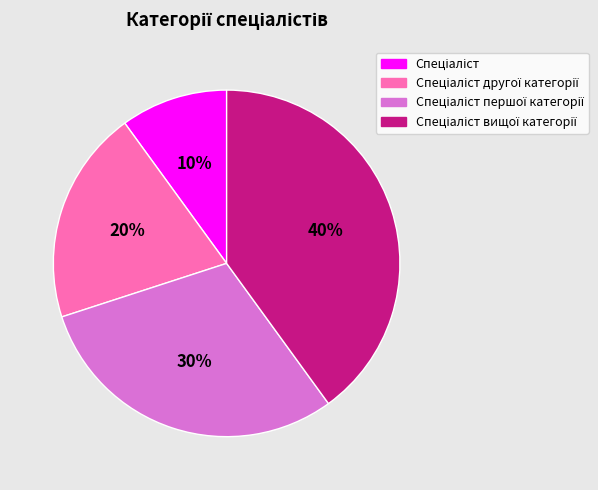

To the nearest percent, what is the difference between the largest and smallest slice percentages?

30%